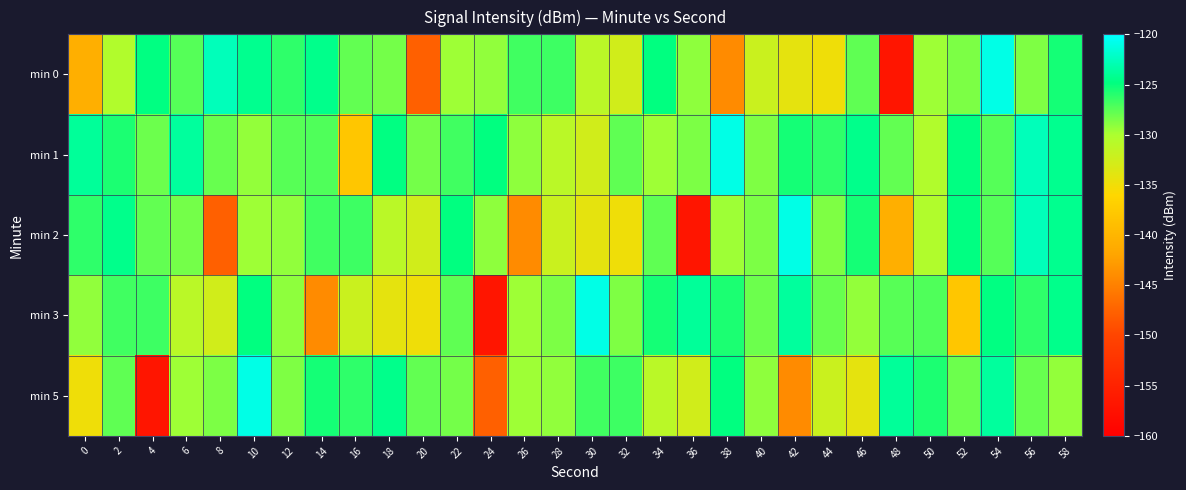

At 24, list the series in order from smallest to largest.

min 3, min 5, min 0, min 2, min 1